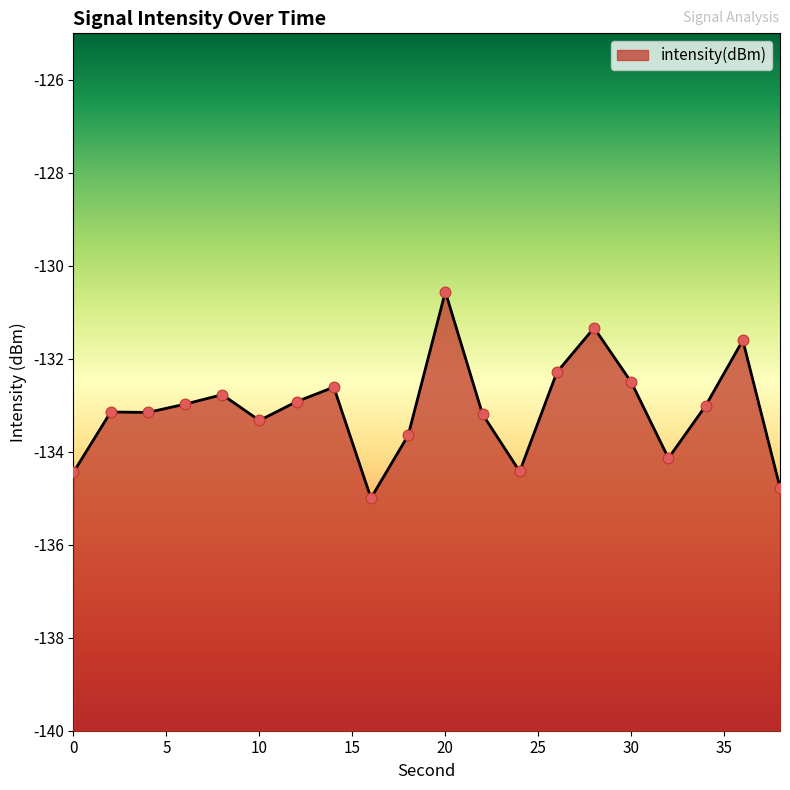

Between 34 and 0, which is larger?

34